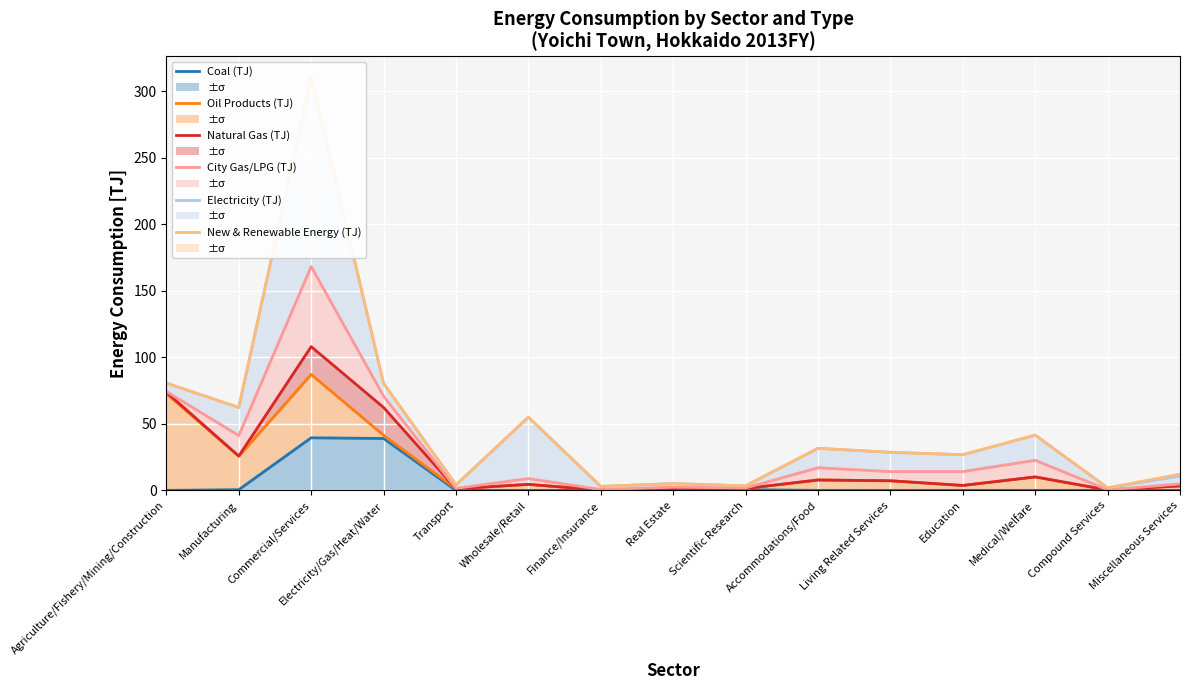

True or false: City Gas/LPG (TJ) and Electricity (TJ) intersect in this chart.

False